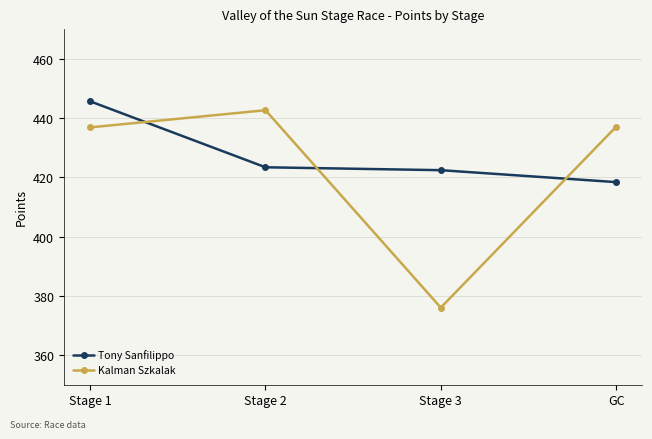

The Kalman Szkalak series shows 185.2 at GC. True or false?

False